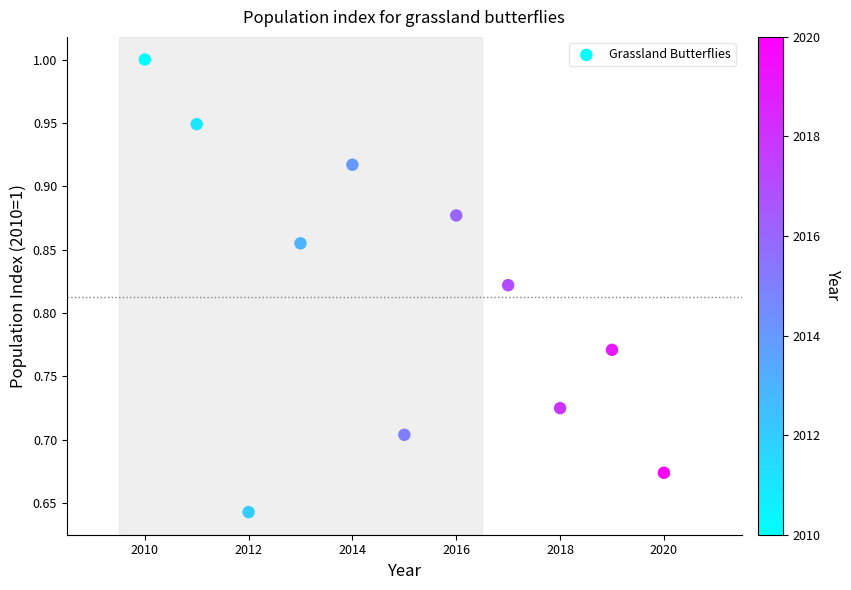

What is the range of X values (max minus min)?

10.0